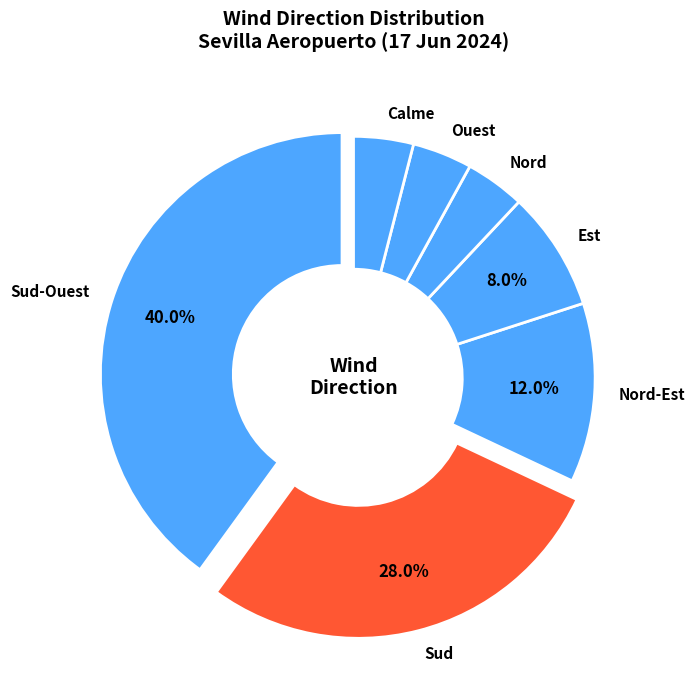

Is Sud-Ouest the majority of the pie?

No